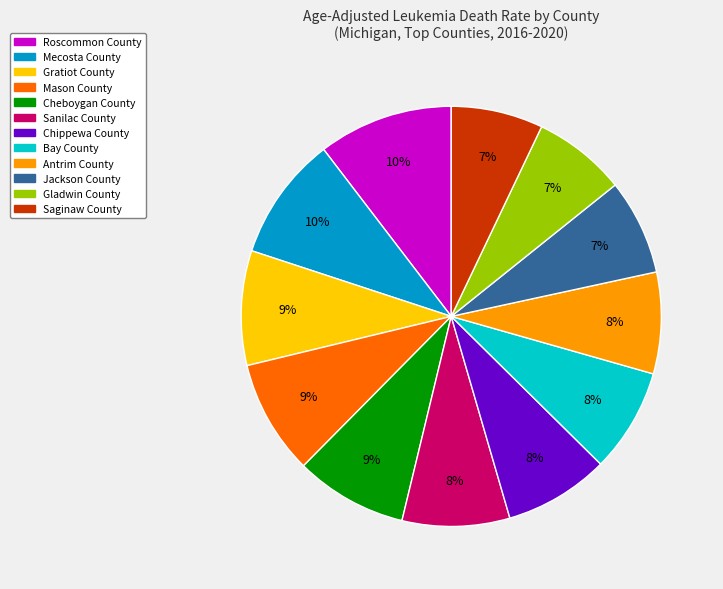

To the nearest percent, what portion does Mason County represent?

9%